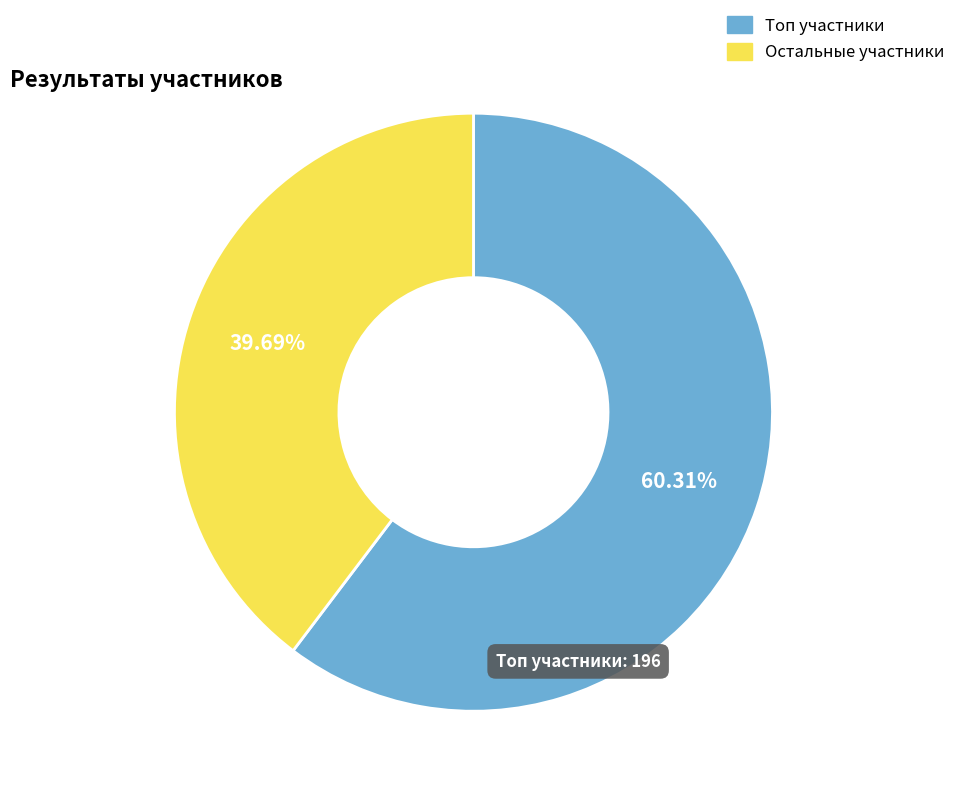

To the nearest percent, what is the average slice percentage?

50%